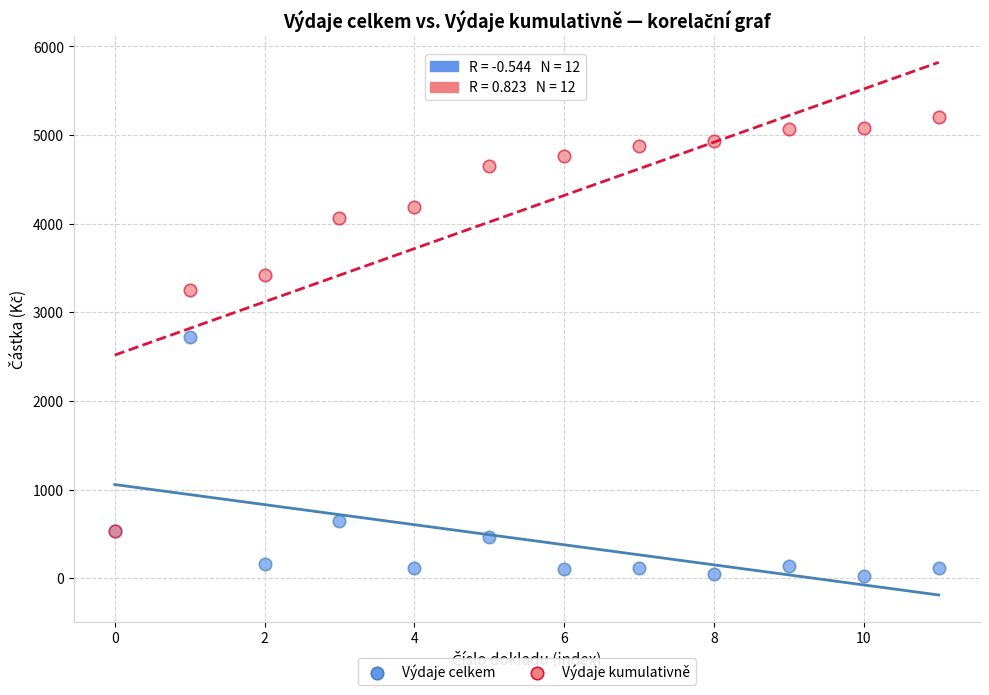

What are all the series names shown in the legend?

Výdaje celkem, Výdaje kumulativně